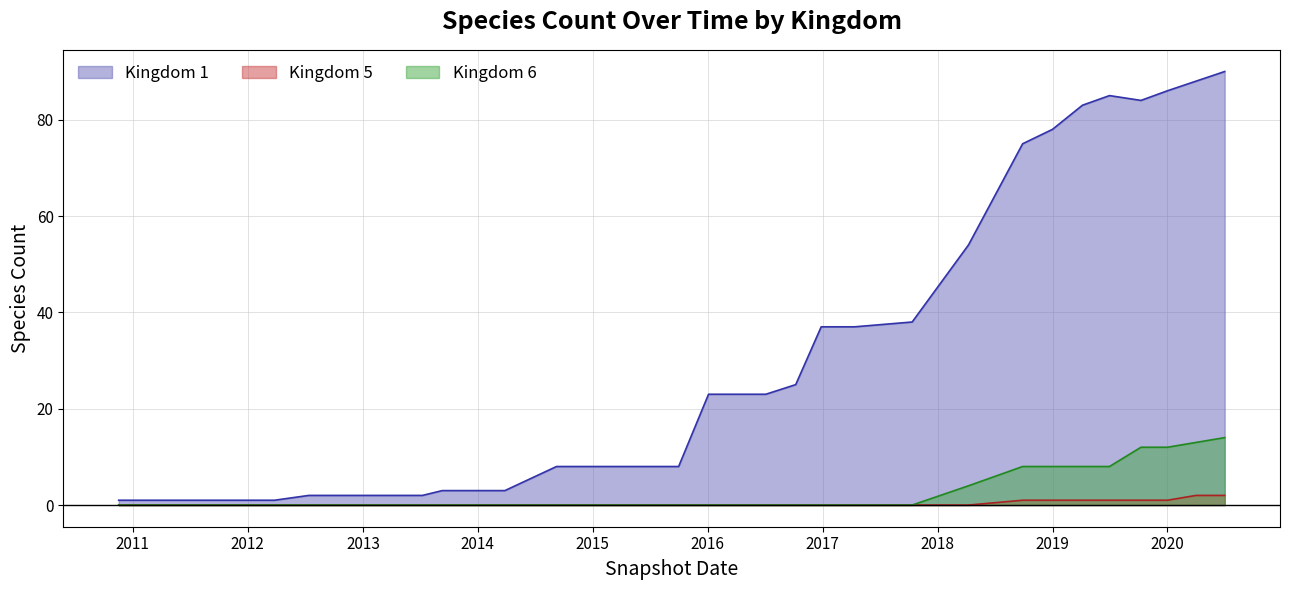

What is the sum of all Kingdom 6 values?

87